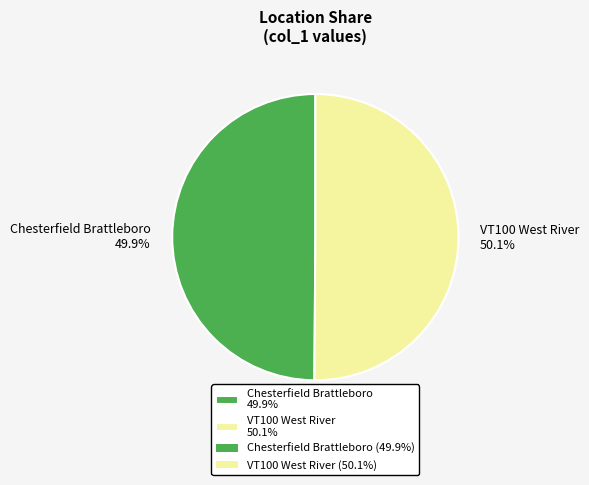

How many slices are in this pie chart?

2